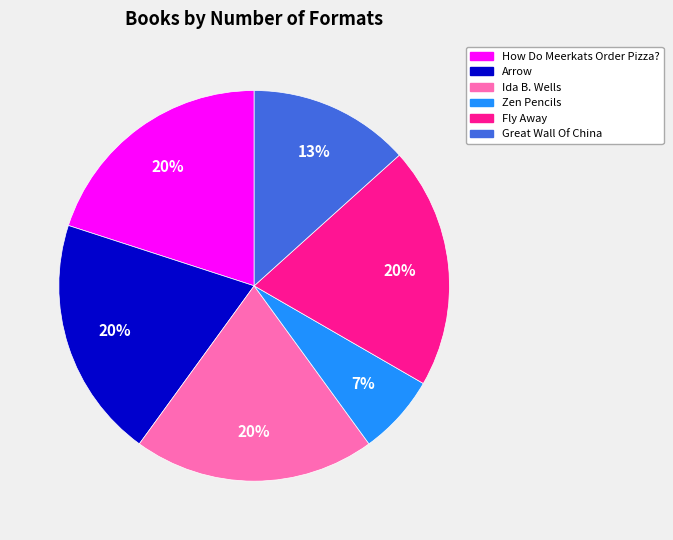

The Fly Away slice represents 11% of the pie. True or false?

False